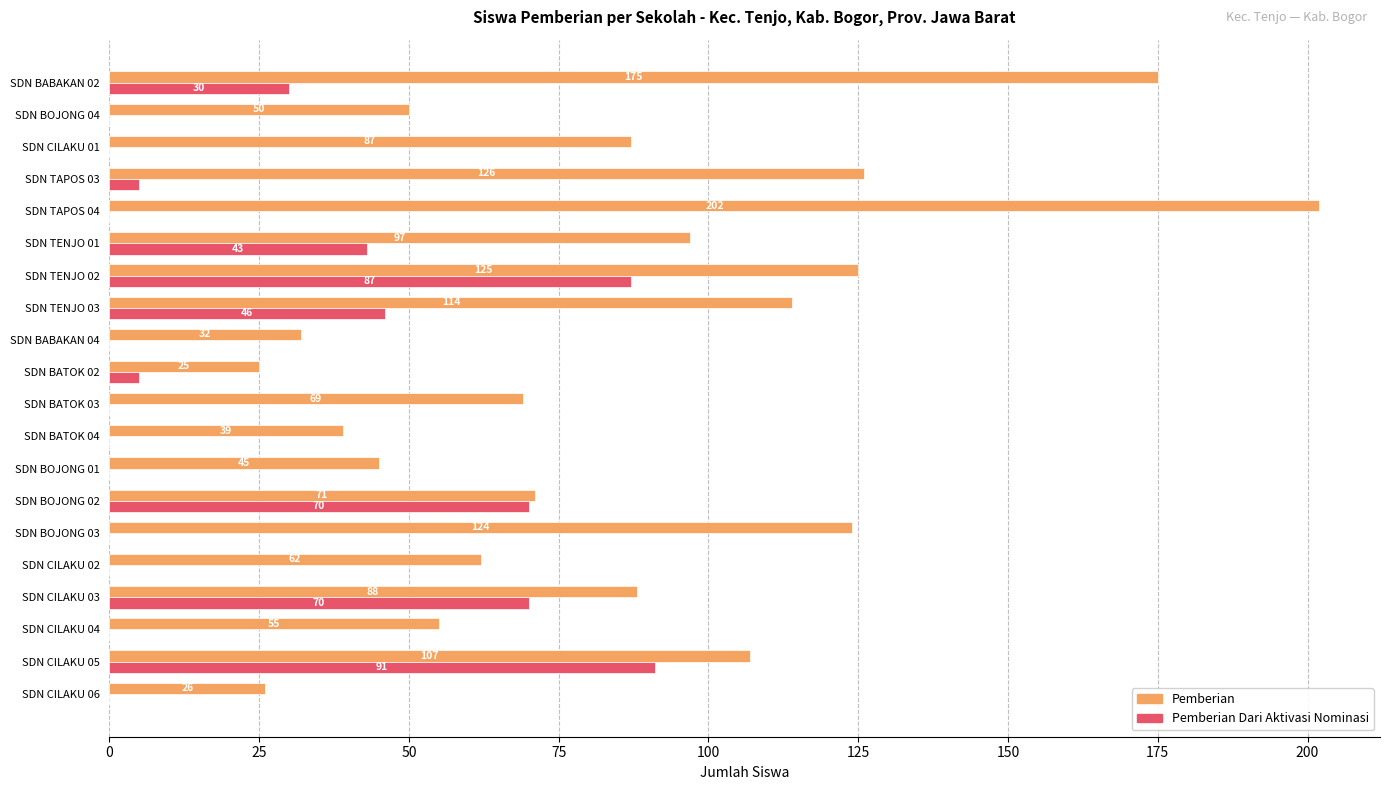

What is the maximum value for Pemberian?

202